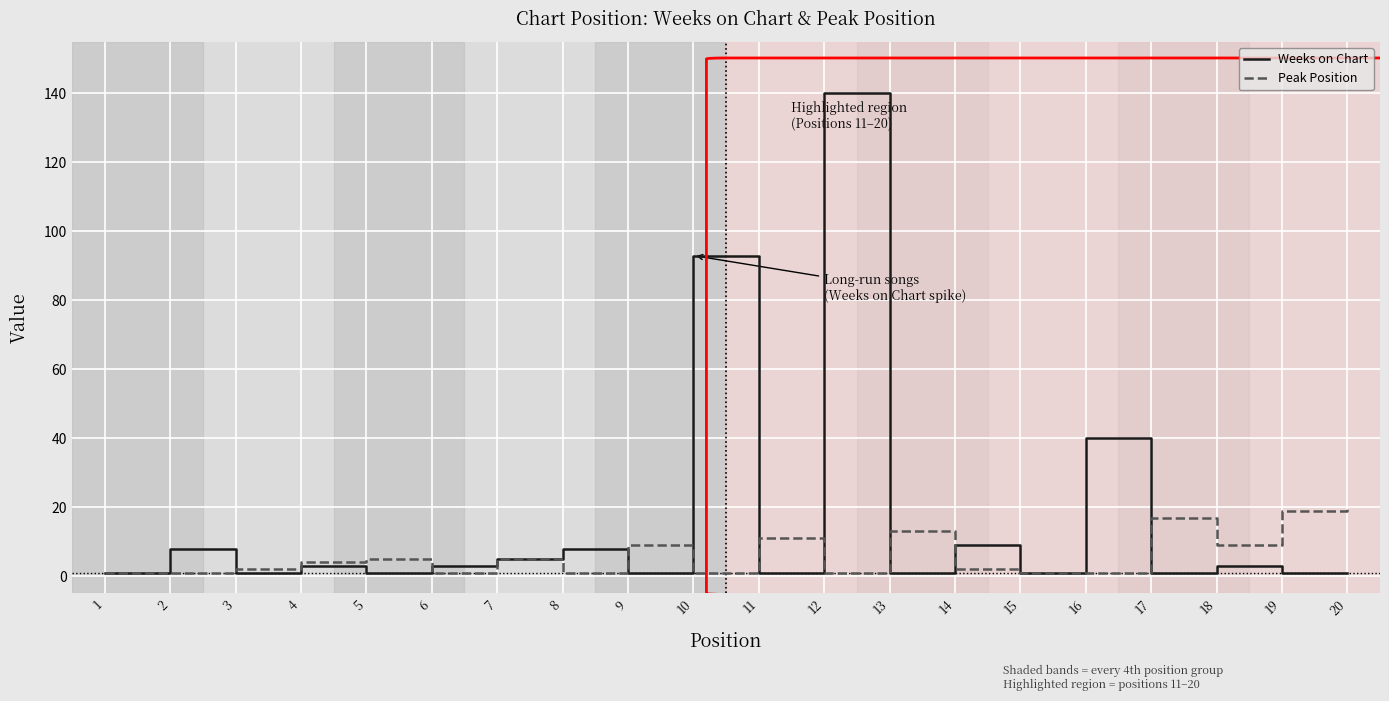

At which category is the sum across all series the highest?

12